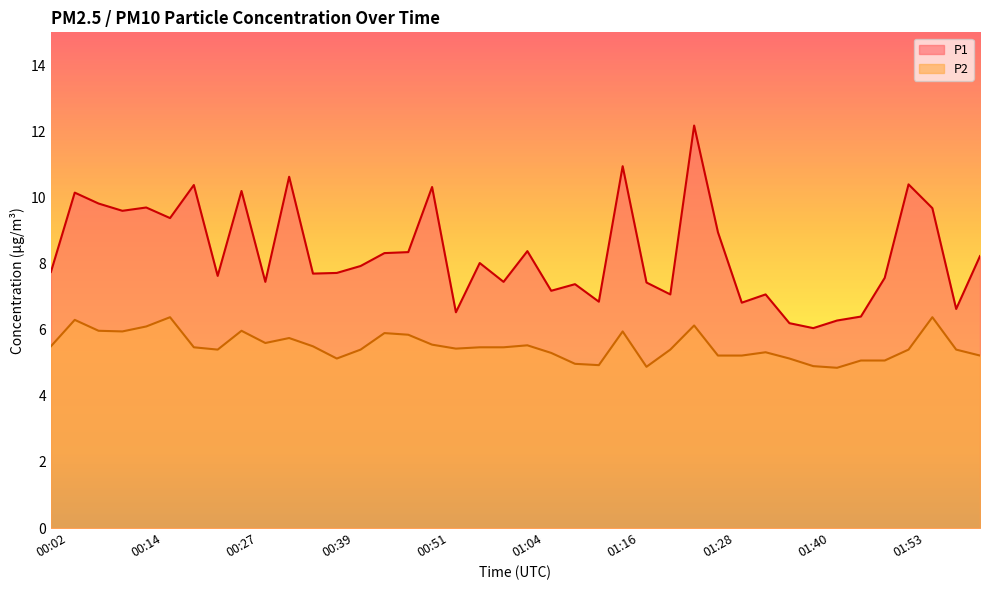

Reading left to right, what are all the values shown in this chart?

P1: 00:02=7.8	00:05=10.2	00:08=9.8	00:11=9.6	00:14=9.7	00:17=9.4	00:20=10.4	00:24=7.6	00:27=10.2	00:30=7.5	00:33=10.6	00:36=7.7	00:39=7.7	00:42=7.9	00:45=8.3	00:48=8.3	00:51=10.3	00:54=6.5	00:57=8.0	01:00=7.5	01:04=8.4	01:07=7.2	01:10=7.4	01:13=6.8	01:16=10.9	01:19=7.4	01:22=7.1	01:25=12.2	01:28=8.9	01:31=6.8	01:34=7.1	01:37=6.2	01:40=6.0	01:44=6.3	01:47=6.4	01:50=7.6	01:53=10.4	01:56=9.7	01:59=6.6	02:02=8.2
P2: 00:02=5.5	00:05=6.3	00:08=6.0	00:11=6.0	00:14=6.1	00:17=6.4	00:20=5.5	00:24=5.4	00:27=6.0	00:30=5.6	00:33=5.8	00:36=5.5	00:39=5.1	00:42=5.4	00:45=5.9	00:48=5.8	00:51=5.5	00:54=5.4	00:57=5.5	01:00=5.5	01:04=5.5	01:07=5.3	01:10=5.0	01:13=4.9	01:16=6.0	01:19=4.9	01:22=5.4	01:25=6.1	01:28=5.2	01:31=5.2	01:34=5.3	01:37=5.1	01:40=4.9	01:44=4.8	01:47=5.1	01:50=5.1	01:53=5.4	01:56=6.4	01:59=5.4	02:02=5.2